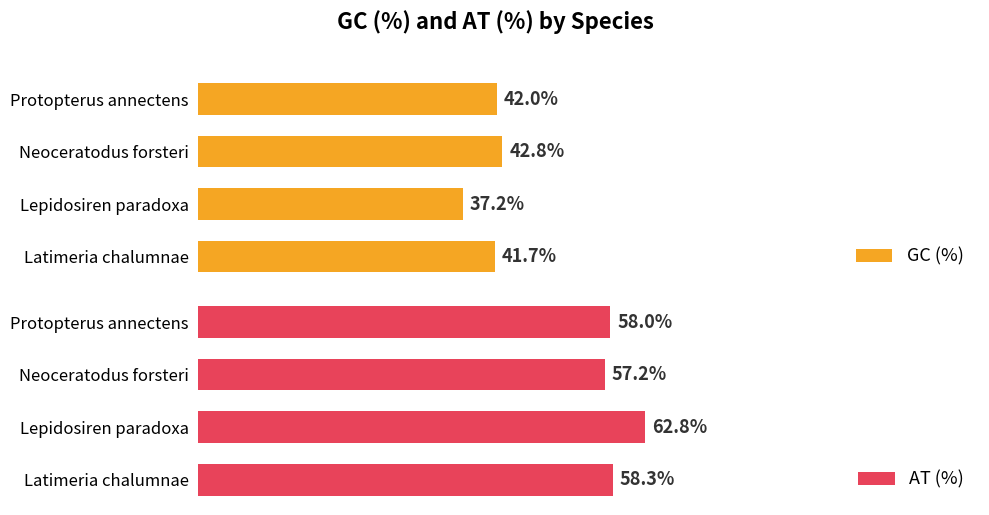

At which label does GC (%) reach its peak?

Neoceratodus forsteri